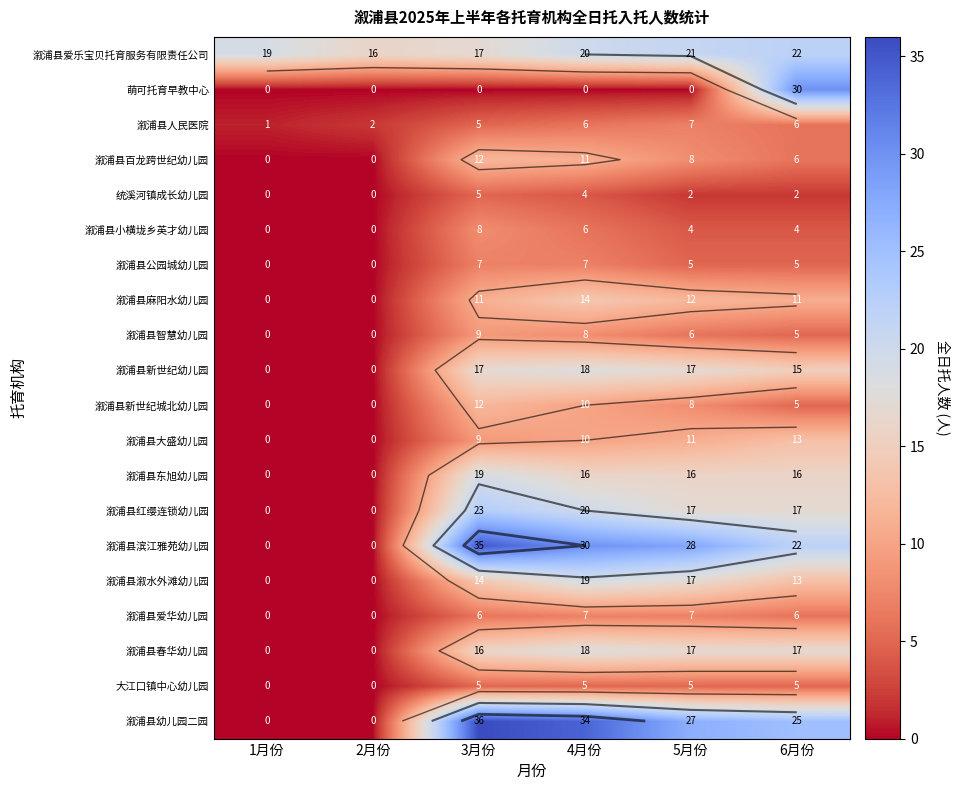

List the series in order of their peak value, lowest first.

统溪河镇成长幼儿园, 大江口镇中心幼儿园, 溆浦县人民医院, 溆浦县公园城幼儿园, 溆浦县爱华幼儿园, 溆浦县小横垅乡英才幼儿园, 溆浦县智慧幼儿园, 溆浦县百龙跨世纪幼儿园, 溆浦县新世纪城北幼儿园, 溆浦县大盛幼儿园, 溆浦县麻阳水幼儿园, 溆浦县新世纪幼儿园, 溆浦县春华幼儿园, 溆浦县东旭幼儿园, 溆浦县溆水外滩幼儿园, 溆浦县爱乐宝贝托育服务有限责任公司, 溆浦县红缨连锁幼儿园, 萌可托育早教中心, 溆浦县滨江雅苑幼儿园, 溆浦县幼儿园二园